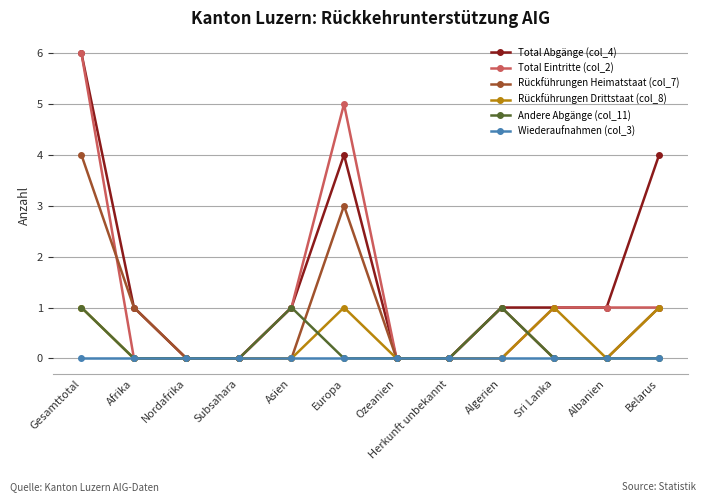

How many categories are shown in the chart?

12